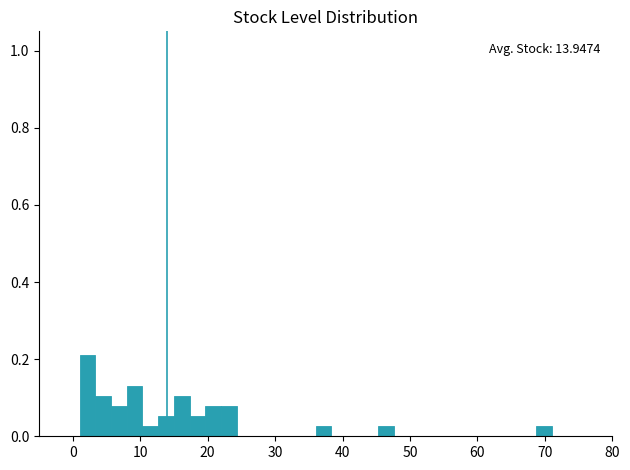

Around what value on the x-axis is the tallest bar? Give the approximate position of its centre, as read against the axis.

2